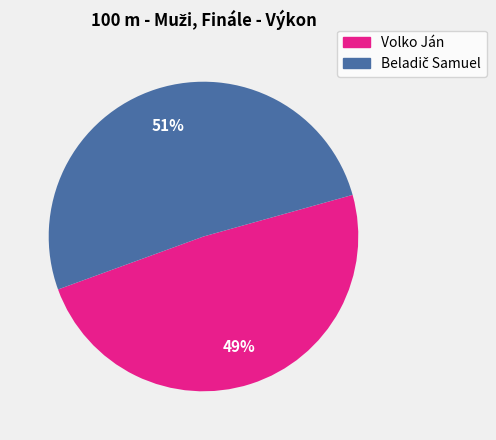

To the nearest percent, what is the difference between the largest and smallest slice percentages?

2%